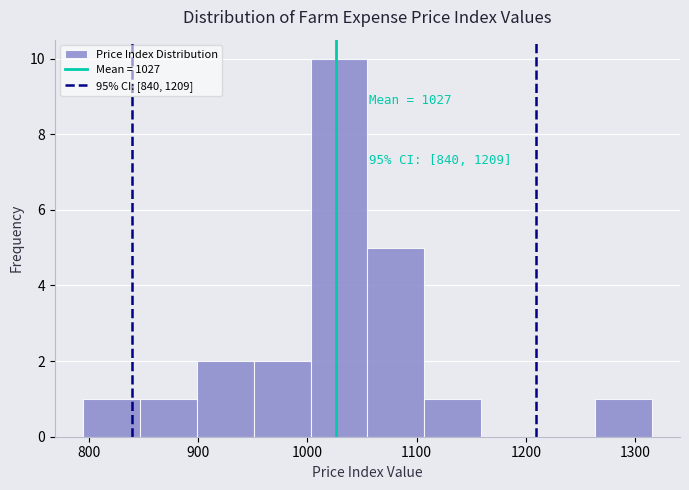

Over which range of the x-axis is the bar tallest?

1003 to 1055